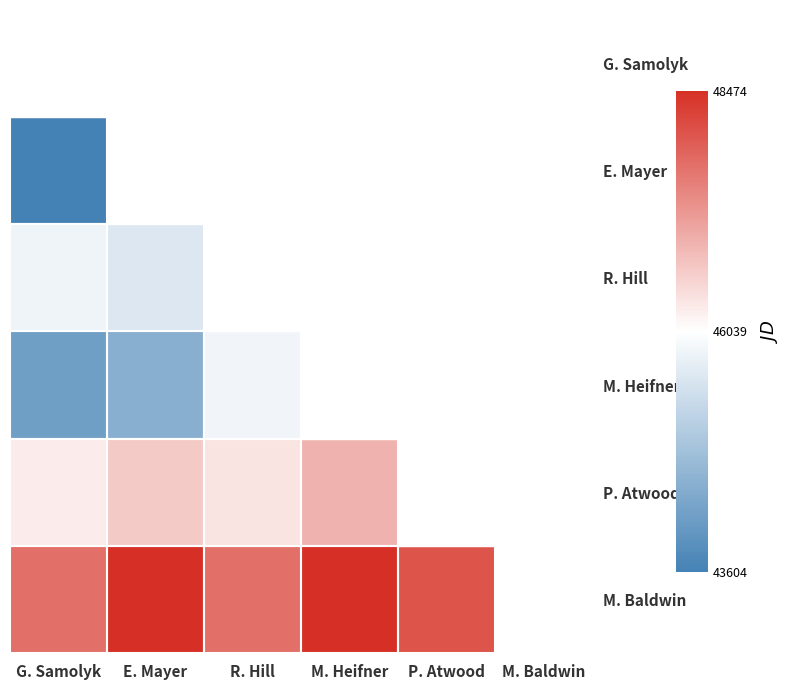

At which label is E. Mayer closest to 43603?

G. Samolyk